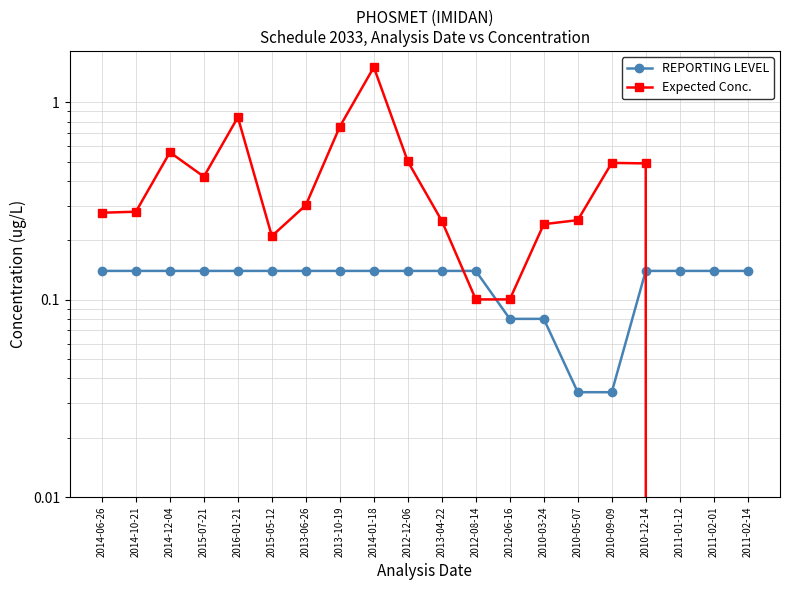

Which series has the largest total across all categories?

Expected Conc.